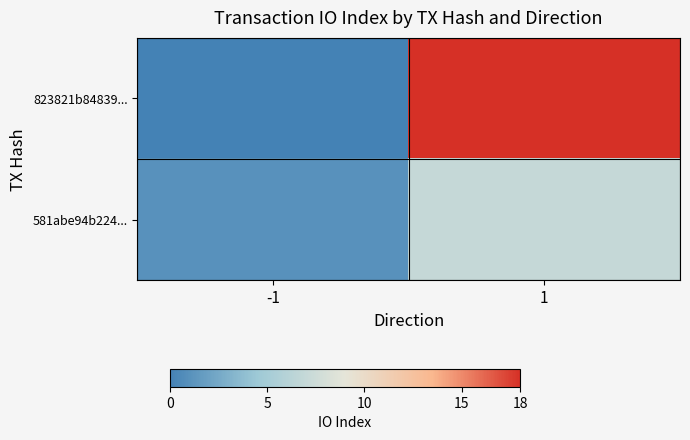

Which series changed the most between -1 and 1?

823821b84839...